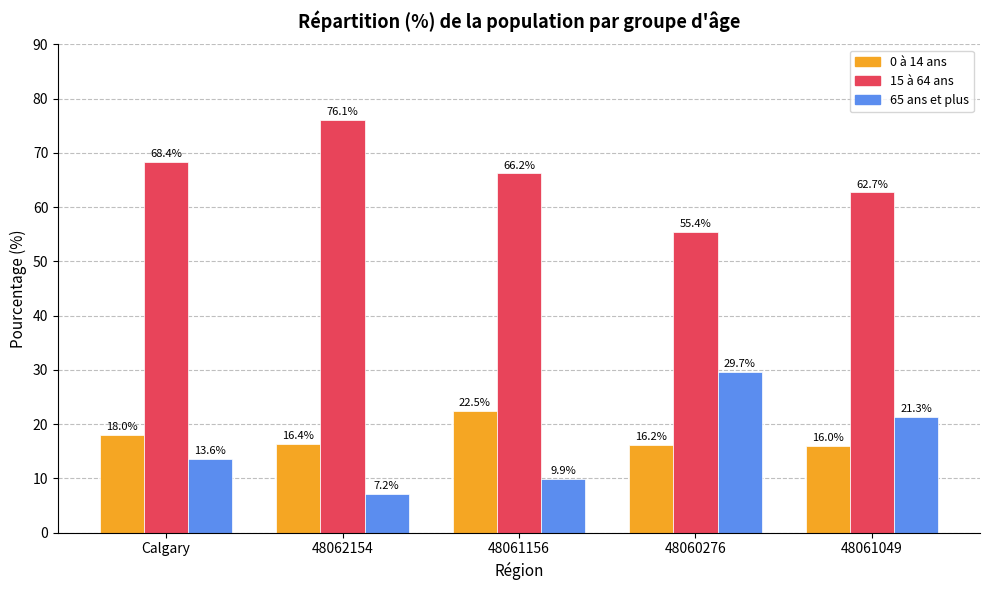

What is the approximate value of 65 ans et plus at 48061049?

21.3